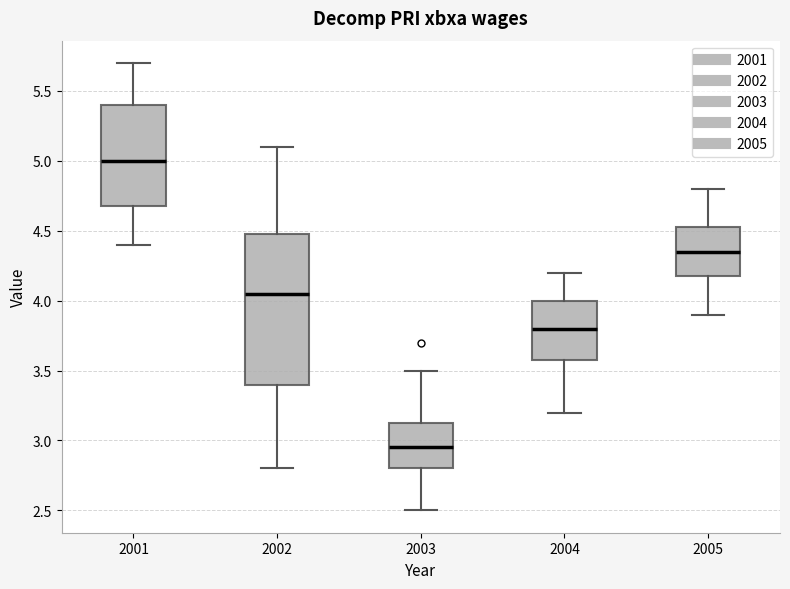

Reading left to right, transcribe this box plot: for each box, give where its median line is, the range the box spans, and where its two whiskers end, as read against the y-axis. The values are not printed on the chart, so give them approximately, as read against the axis.

2001: median 5.00, box 4.70 to 5.40, whiskers 4.40 to 5.70
2002: median 4.05, box 3.40 to 4.50, whiskers 2.80 to 5.10
2003: median 2.95, box 2.80 to 3.15, whiskers 2.50 to 3.50
2004: median 3.80, box 3.60 to 4.00, whiskers 3.20 to 4.20
2005: median 4.35, box 4.20 to 4.55, whiskers 3.90 to 4.80